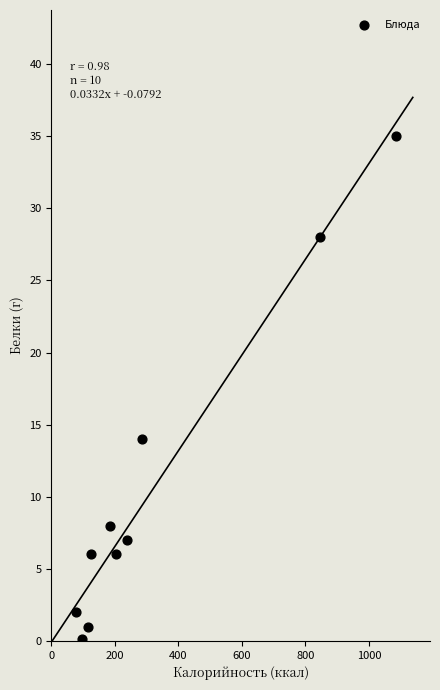

What is the average Y value?

10.7